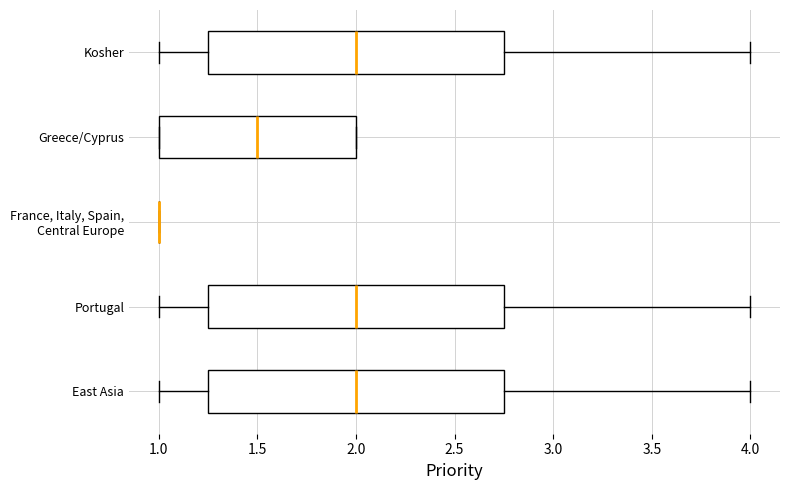

Reading bottom to top, read every box against the x-axis: the position of its median line, the range the box covers, and the ends of its whiskers. The values are not printed on the chart, so give them approximately, as read against the axis.

East Asia: median 2.00, box 1.25 to 2.75, whiskers 1.00 to 4.00
Portugal: median 2.00, box 1.25 to 2.75, whiskers 1.00 to 4.00
France, Italy, Spain, Central Europe: box collapsed to a line at 1.00, whiskers 1.00 to 1.00
Greece/Cyprus: median 1.50, box 1.00 to 2.00, whiskers 1.00 to 2.00
Kosher: median 2.00, box 1.25 to 2.75, whiskers 1.00 to 4.00